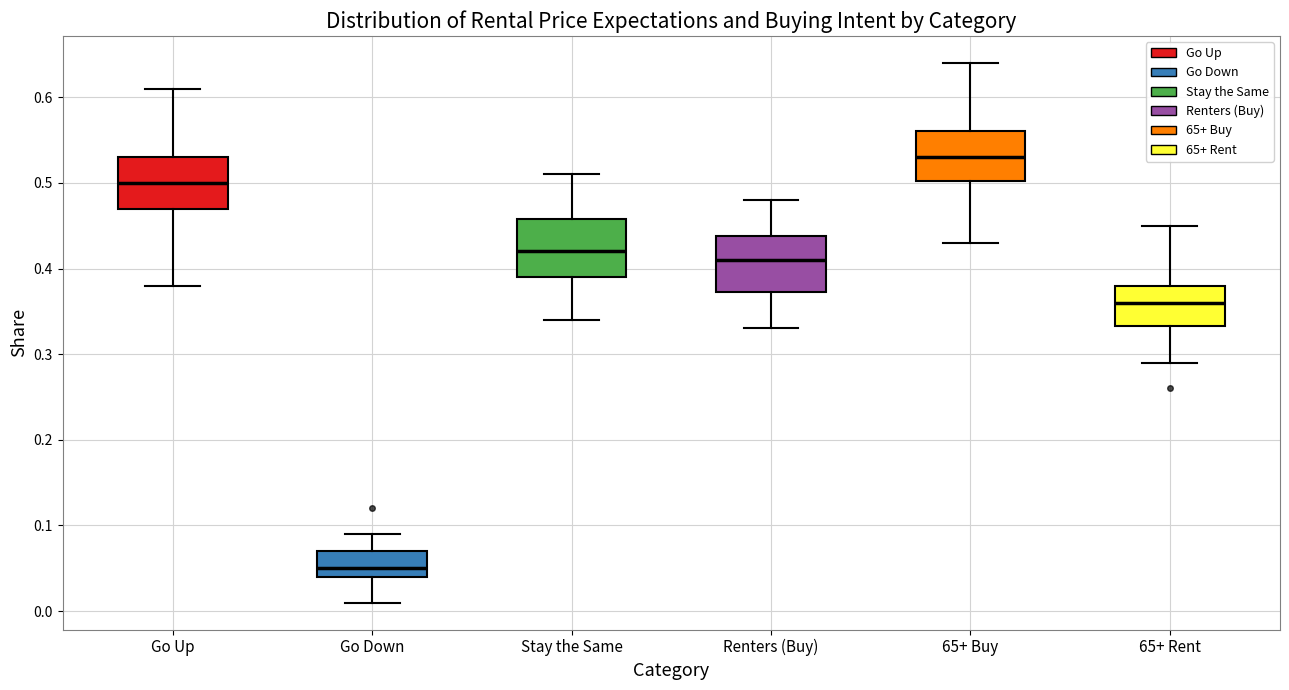

Reading left to right, read every box against the y-axis: the position of its median line, the range the box covers, and the ends of its whiskers. The values are not printed on the chart, so give them approximately, as read against the axis.

Go Up: median 0.50, box 0.47 to 0.53, whiskers 0.38 to 0.61
Go Down: median 0.05, box 0.04 to 0.07, whiskers 0.01 to 0.09
Stay the Same: median 0.42, box 0.39 to 0.46, whiskers 0.34 to 0.51
Renters (Buy): median 0.41, box 0.37 to 0.44, whiskers 0.33 to 0.48
65+ Buy: median 0.53, box 0.50 to 0.56, whiskers 0.43 to 0.64
65+ Rent: median 0.36, box 0.33 to 0.38, whiskers 0.29 to 0.45